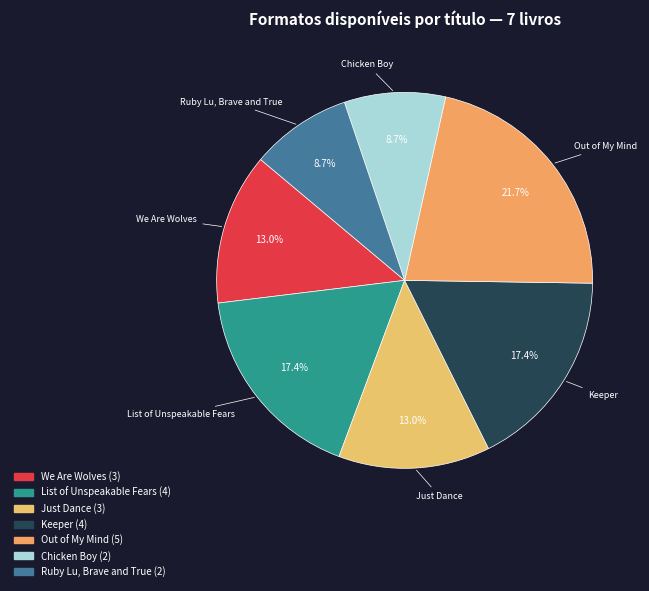

How many segments does this pie chart have?

7